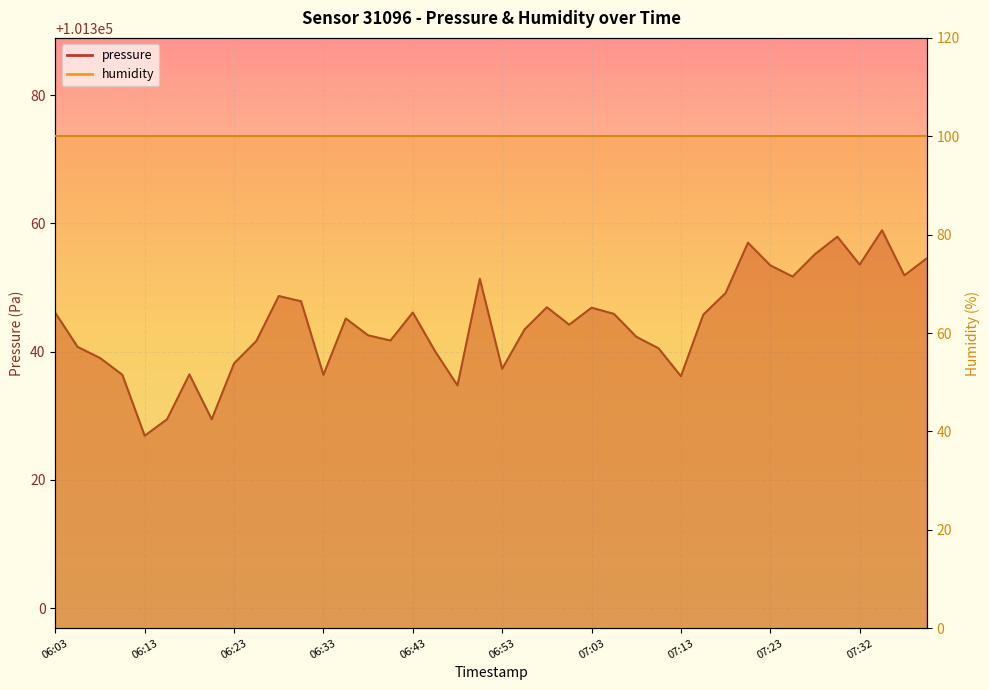

How many values are below 101345?

20